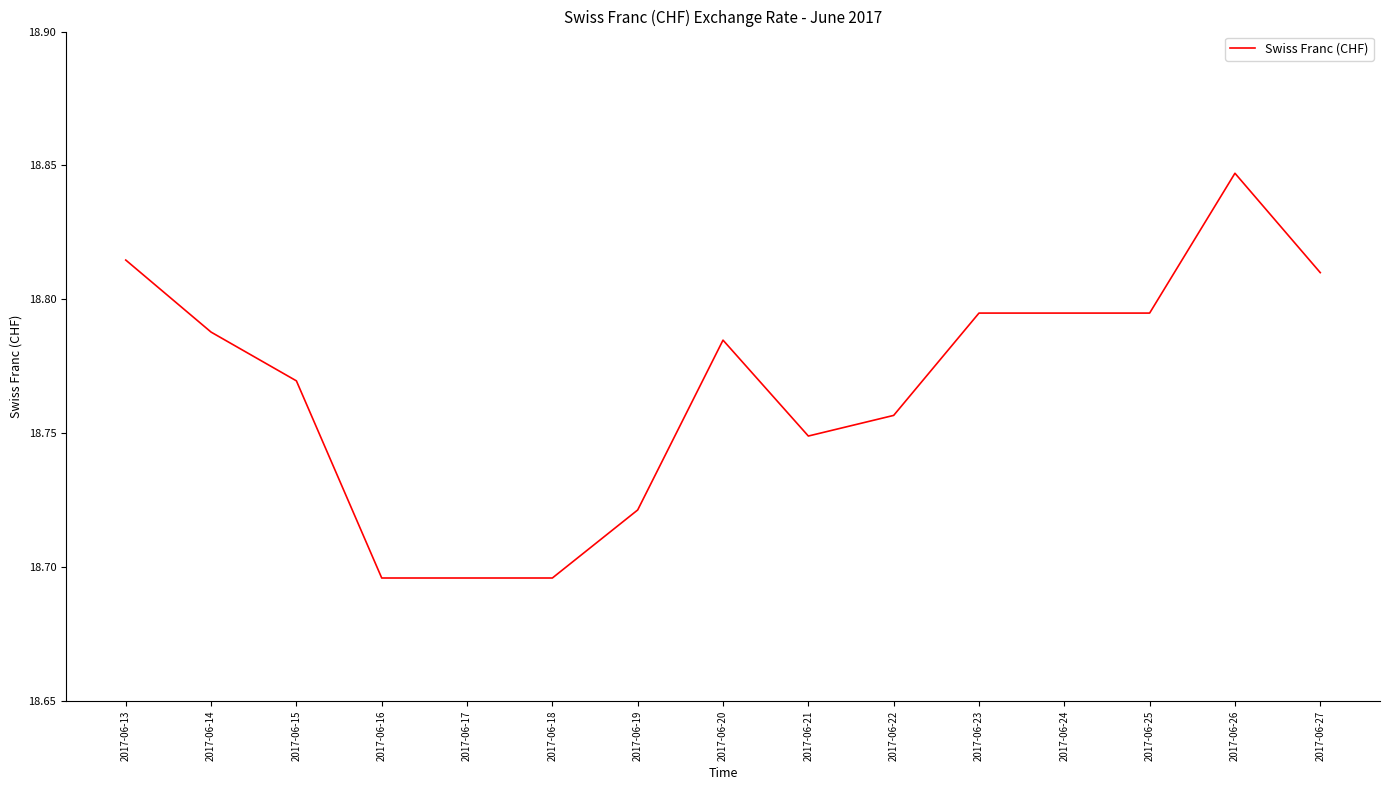

What is the change in value from 2017-06-19 to 2017-06-25?

+0.1